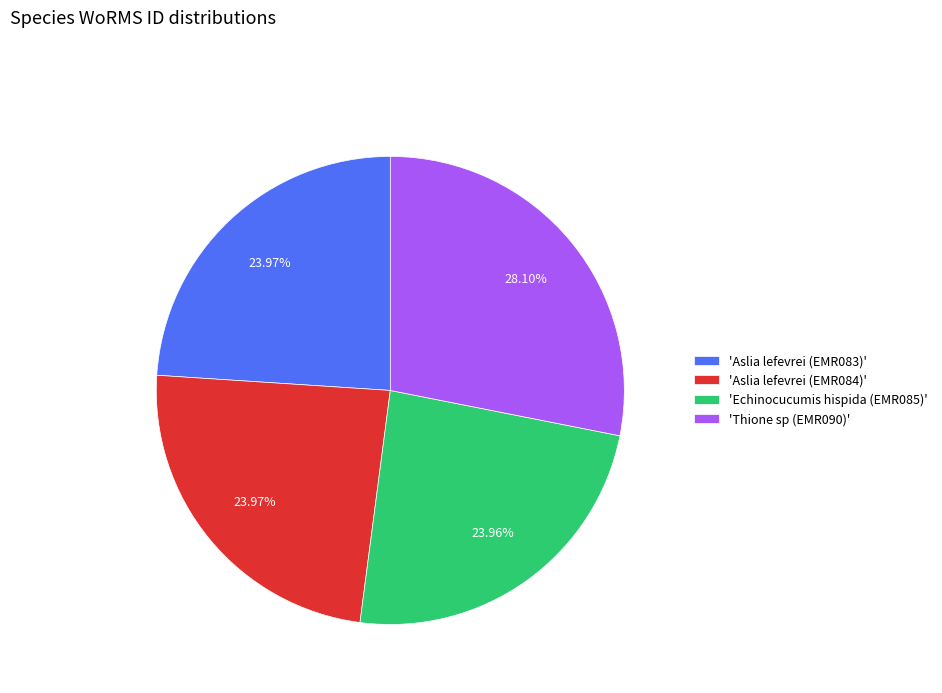

Does 'Aslia lefevrei (EMR083)' represent more than half of the total?

No